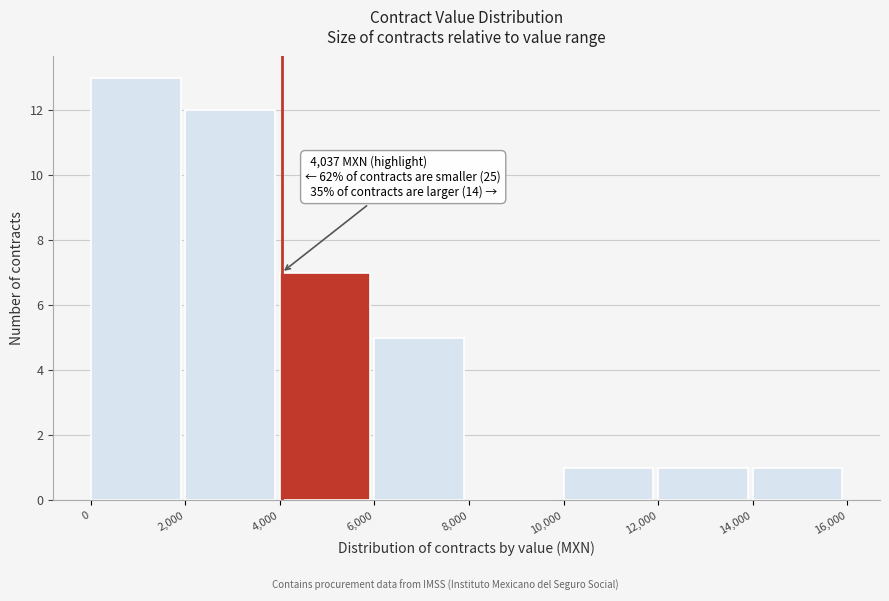

Which range on the x-axis has the tallest bar?

0 to 2,000